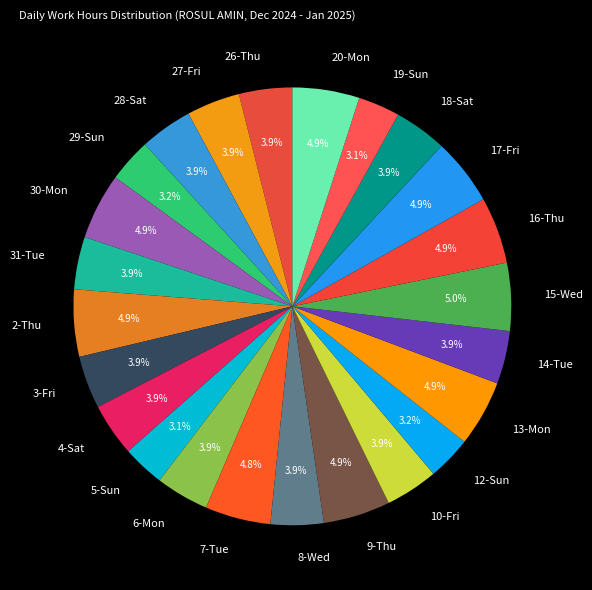

To the nearest percent, what is the average slice percentage?

4%